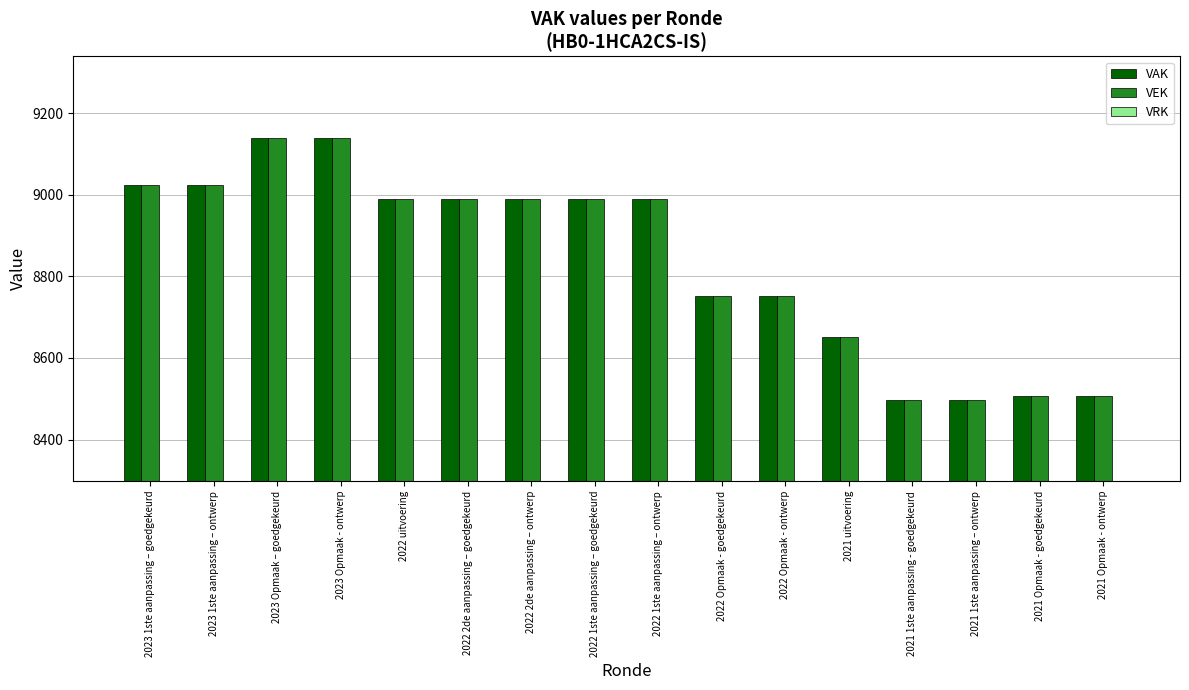

What is the maximum value shown in the chart?

9140